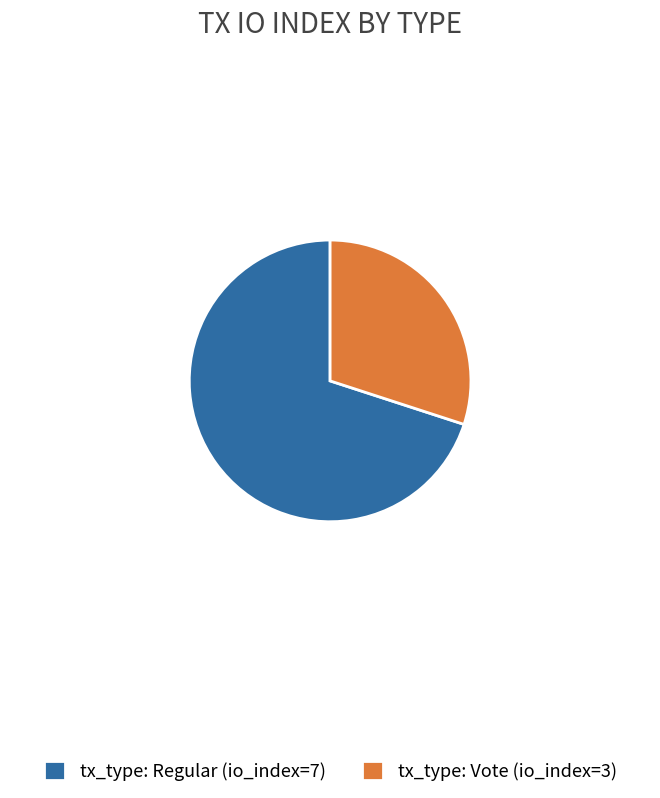

Is it true that tx_type: Regular (io_index=7) is 64% of the pie?

False